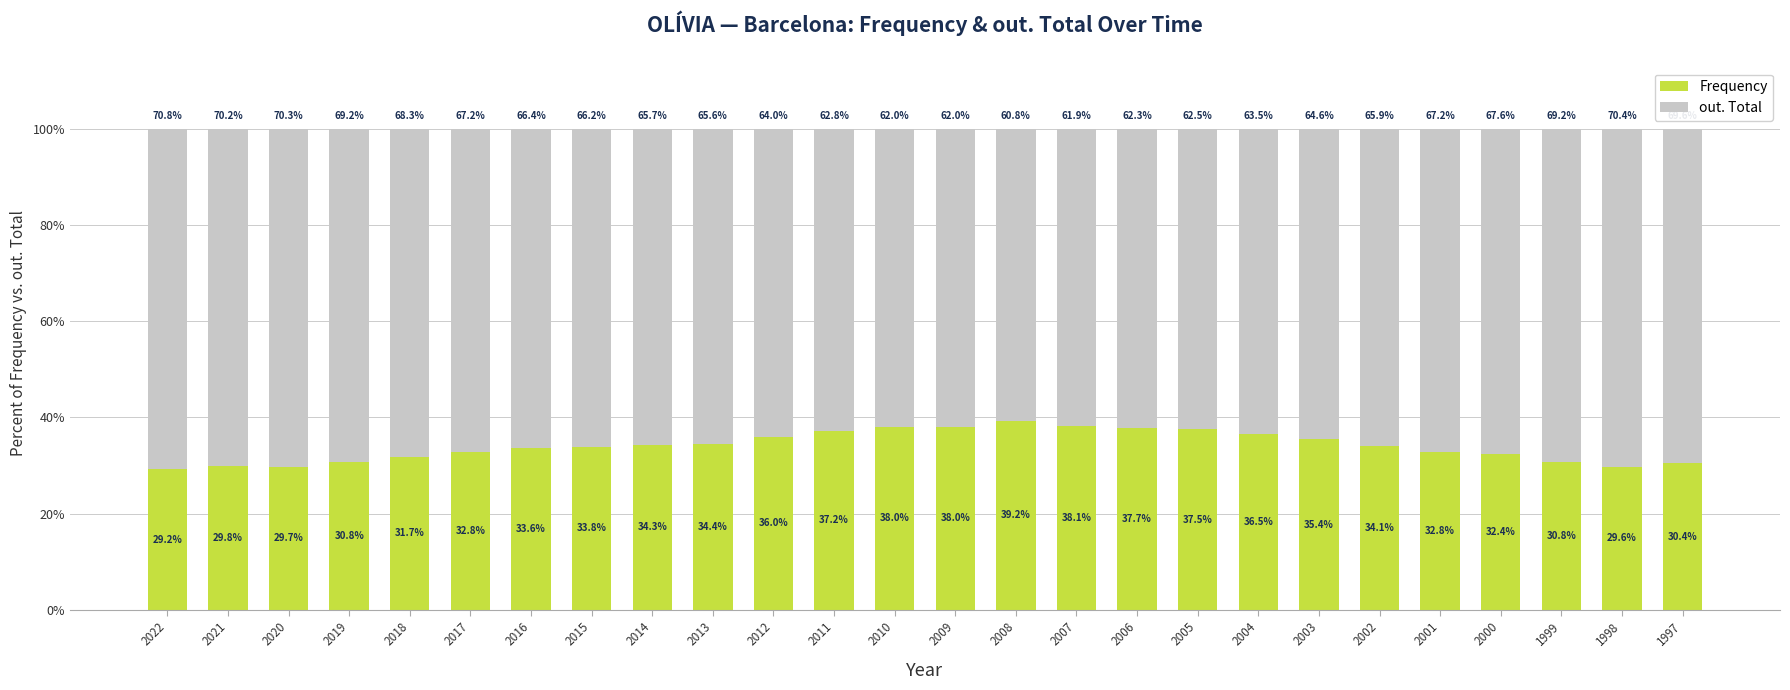

At which label does Frequency reach its minimum?

2022